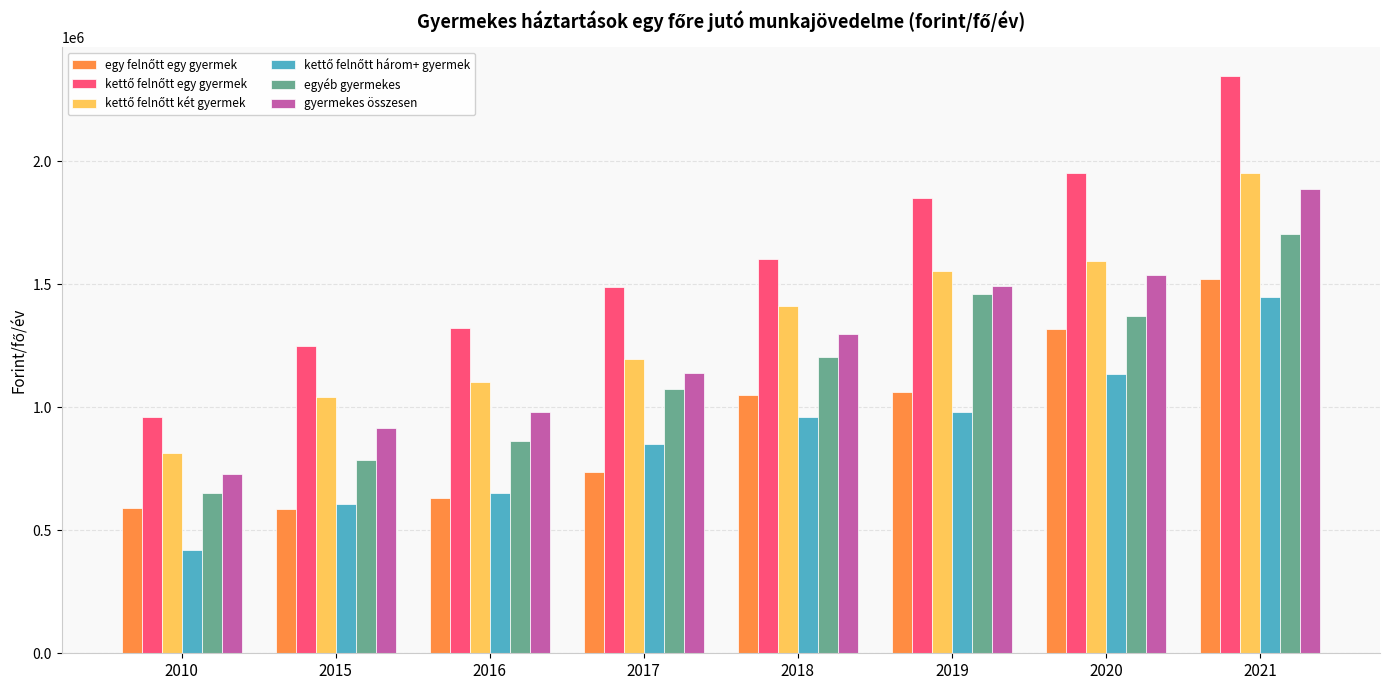

Does the chart contain any negative values?

No